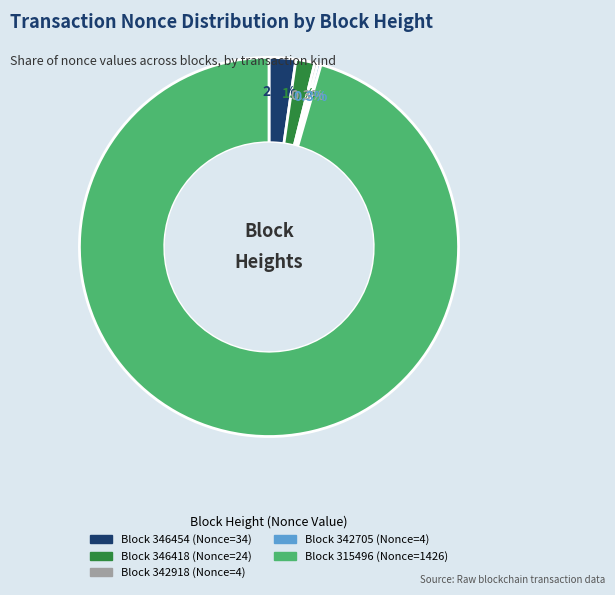

Is there a majority slice in this chart?

Yes